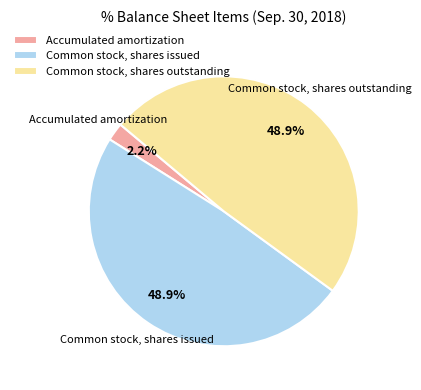

Which category has the smallest portion of the pie?

Accumulated amortization